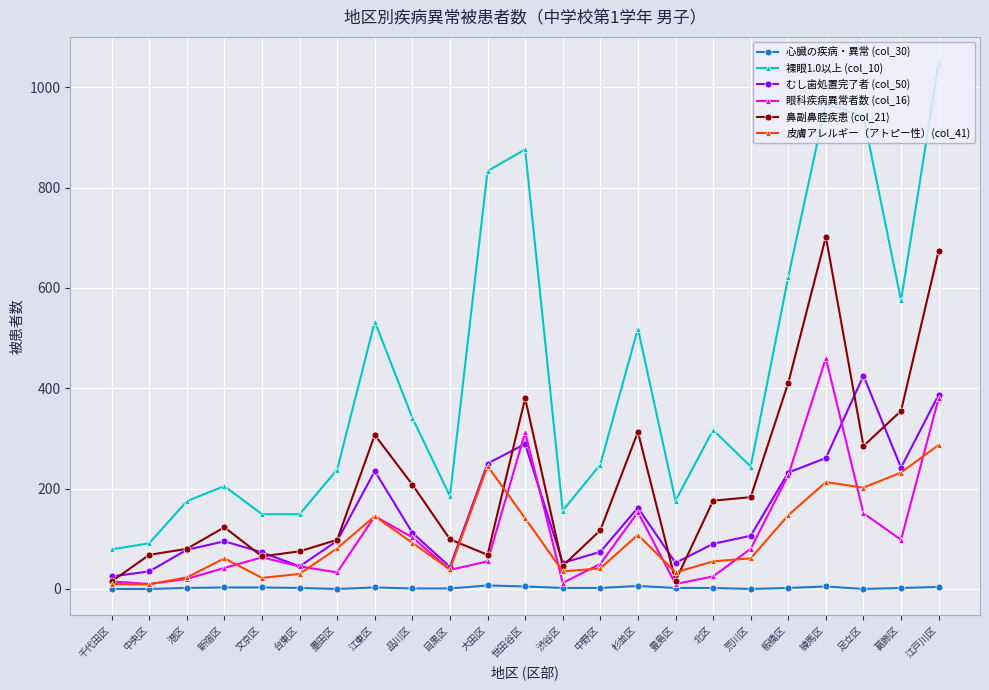

What is the label of the 3rd point from the left?

港区